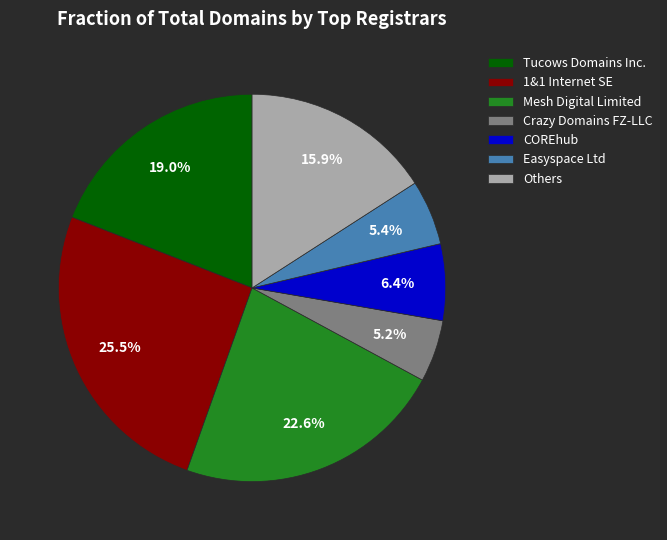

To the nearest percent, what is the combined percentage of Crazy Domains FZ-LLC and Tucows Domains Inc.?

24%